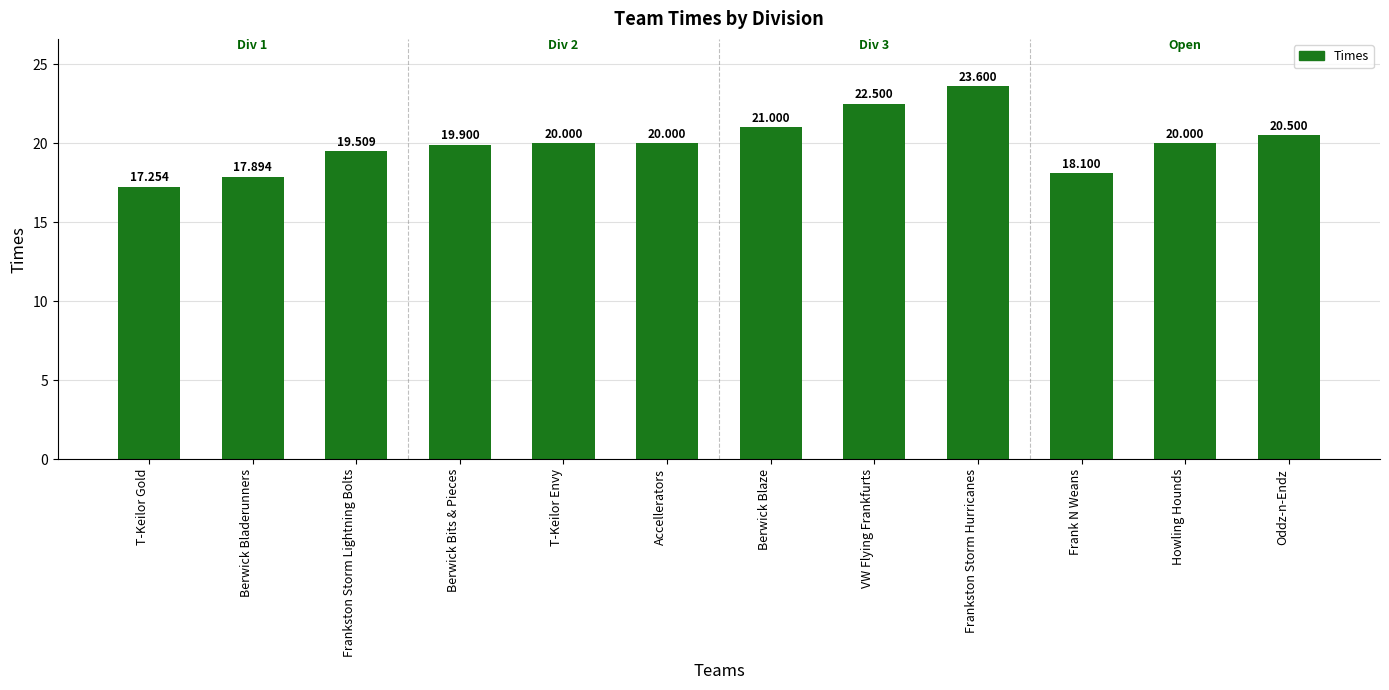

What is the change in value from Berwick Blaze to Oddz-n-Endz?

-0.5